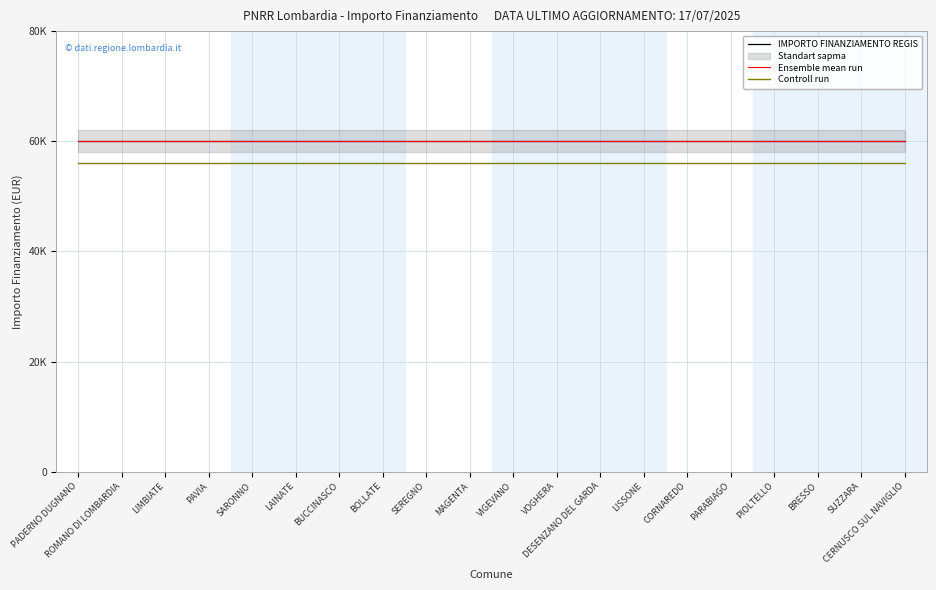

What is the average value of the IMPORTO FINANZIAMENTO REGIS series?

59966